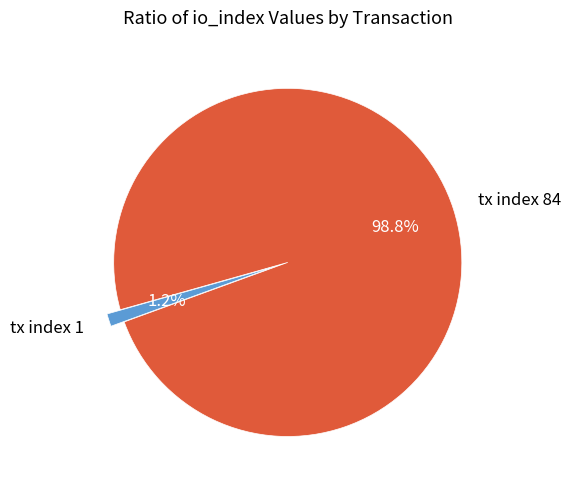

Count the number of slices in the pie.

2